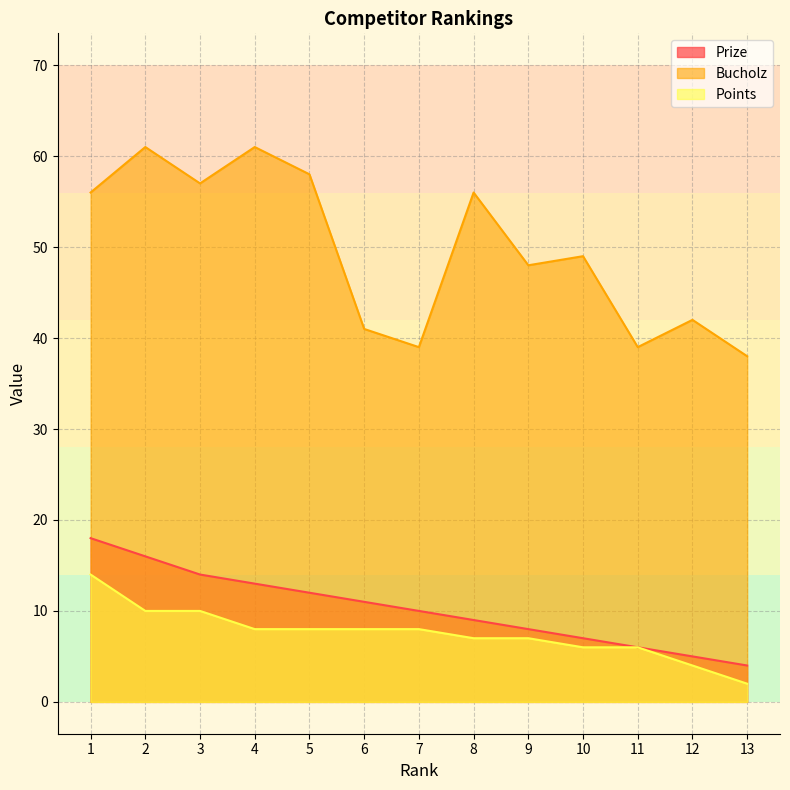

True or false: Prize and Bucholz cross at least once.

False